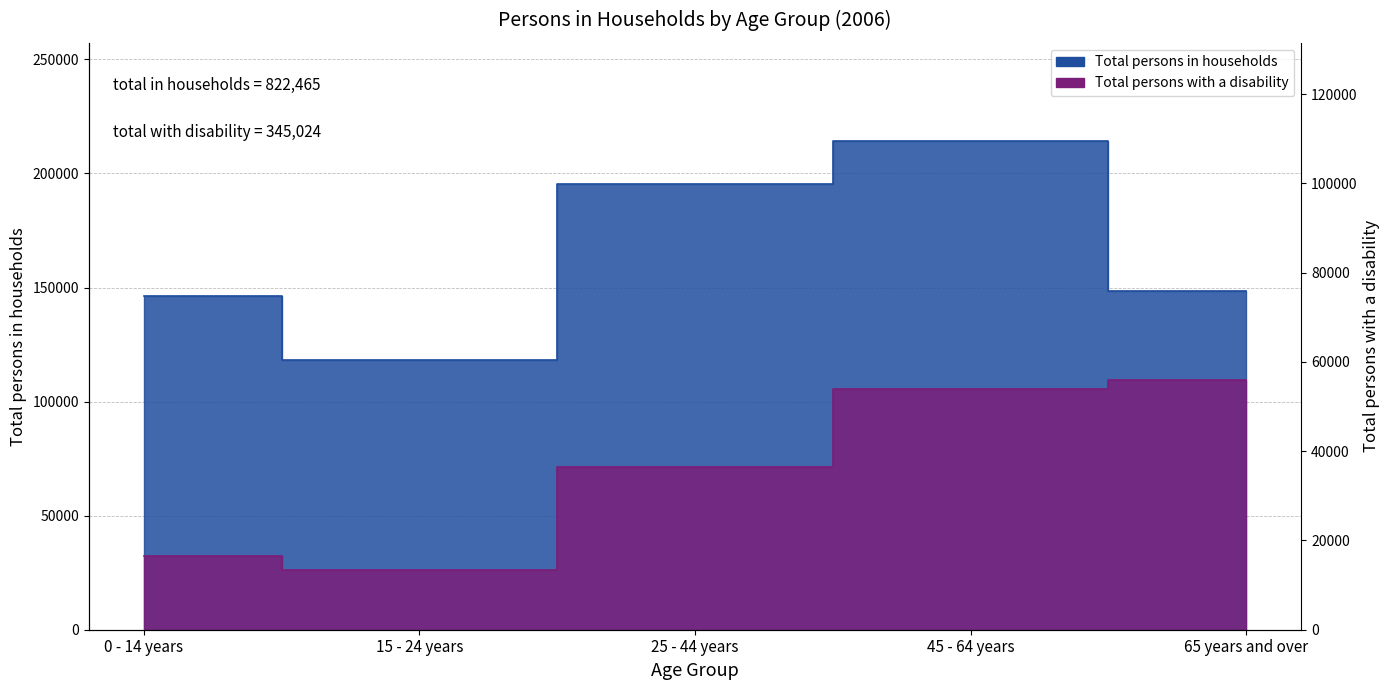

What is the average value of the Total persons with a disability series?

69005